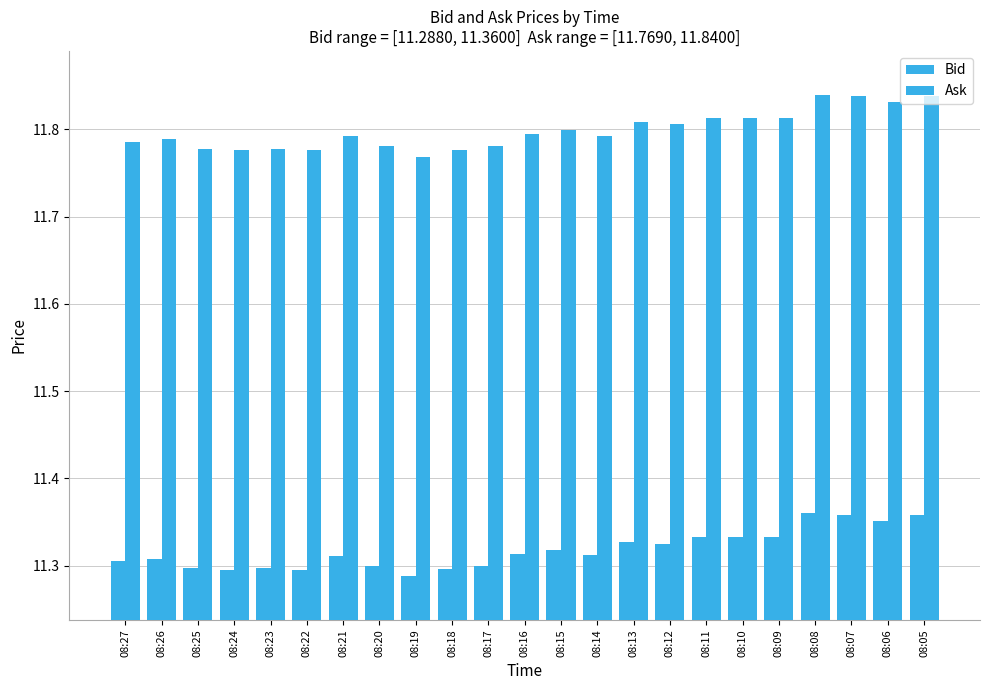

Count the number of data series in this chart.

2